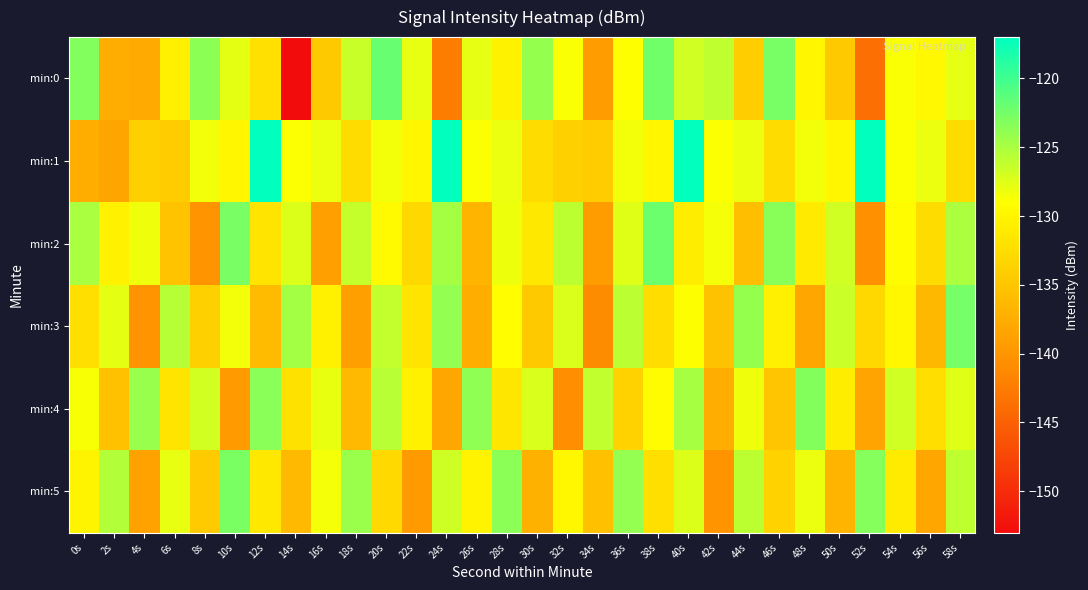

Reading left to right, transcribe all the data shown in this chart.

min:0: 0s=-123.2	2s=-137.6	4s=-137.9	6s=-130.7	8s=-123.6	10s=-127.8	12s=-132.2	14s=-153.2	16s=-134.6	18s=-126.4	20s=-121.9	22s=-128.0	24s=-142.4	26s=-127.9	28s=-130.3	30s=-124.0	32s=-128.8	34s=-139.2	36s=-129.1	38s=-122.4	40s=-126.8	42s=-126.0	44s=-134.2	46s=-122.7	48s=-129.9	50s=-134.6	52s=-143.7	54s=-128.8	56s=-129.7	58s=-127.9
min:1: 0s=-137.4	2s=-138.4	4s=-133.9	6s=-134.2	8s=-128.4	10s=-129.9	12s=-117.1	14s=-128.8	16s=-128.0	18s=-132.6	20s=-128.4	22s=-129.9	24s=-117.1	26s=-128.8	28s=-128.0	30s=-132.6	32s=-133.9	34s=-134.2	36s=-128.4	38s=-129.9	40s=-117.1	42s=-128.8	44s=-128.0	46s=-132.6	48s=-128.4	50s=-129.9	52s=-117.1	54s=-128.8	56s=-128.0	58s=-132.6
min:2: 0s=-125.0	2s=-130.5	4s=-128.3	6s=-135.2	8s=-140.1	10s=-122.7	12s=-131.8	14s=-127.4	16s=-138.9	18s=-126.3	20s=-129.5	22s=-133.1	24s=-124.8	26s=-136.7	28s=-128.2	30s=-131.4	32s=-125.9	34s=-139.3	36s=-127.6	38s=-122.1	40s=-130.8	42s=-128.5	44s=-135.7	46s=-123.4	48s=-131.2	50s=-126.8	52s=-140.5	54s=-129.3	56s=-132.6	58s=-125.1
min:3: 0s=-132.3	2s=-127.8	4s=-140.2	6s=-125.6	8s=-133.9	10s=-128.4	12s=-136.1	14s=-124.7	16s=-130.5	18s=-138.8	20s=-126.2	22s=-131.7	24s=-123.9	26s=-137.4	28s=-129.1	30s=-134.6	32s=-127.3	34s=-141.0	36s=-125.8	38s=-132.5	40s=-128.9	42s=-135.3	44s=-124.1	46s=-130.7	48s=-138.2	50s=-126.5	52s=-133.0	54s=-129.8	56s=-136.4	58s=-122.6
min:4: 0s=-128.7	2s=-135.4	4s=-124.2	6s=-131.8	8s=-126.9	10s=-139.5	12s=-123.5	14s=-132.1	16s=-128.0	18s=-136.3	20s=-125.7	22s=-130.4	24s=-138.1	26s=-123.8	28s=-131.5	30s=-127.2	32s=-140.8	34s=-126.1	36s=-133.7	38s=-129.4	40s=-124.9	42s=-137.6	44s=-128.3	46s=-135.0	48s=-123.2	50s=-130.9	52s=-138.5	54s=-126.8	56s=-132.4	58s=-127.5
min:5: 0s=-130.1	2s=-125.4	4s=-138.7	6s=-127.9	8s=-134.5	10s=-122.8	12s=-131.3	14s=-136.2	16s=-128.6	18s=-124.3	20s=-132.9	22s=-139.4	24s=-126.7	26s=-130.2	28s=-123.6	30s=-137.1	32s=-129.8	34s=-135.5	36s=-124.0	38s=-132.3	40s=-127.4	42s=-140.2	44s=-125.9	46s=-133.6	48s=-128.1	50s=-136.8	52s=-123.3	54s=-131.0	56s=-138.3	58s=-126.0